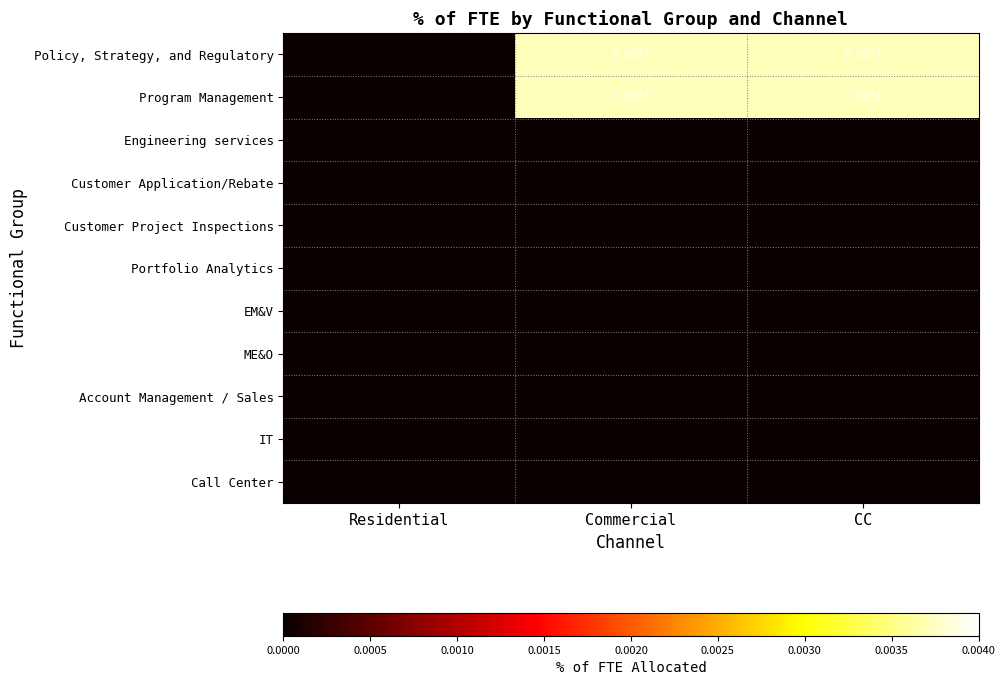

Between Residential and CC, which series saw the biggest shift?

Policy, Strategy, and Regulatory